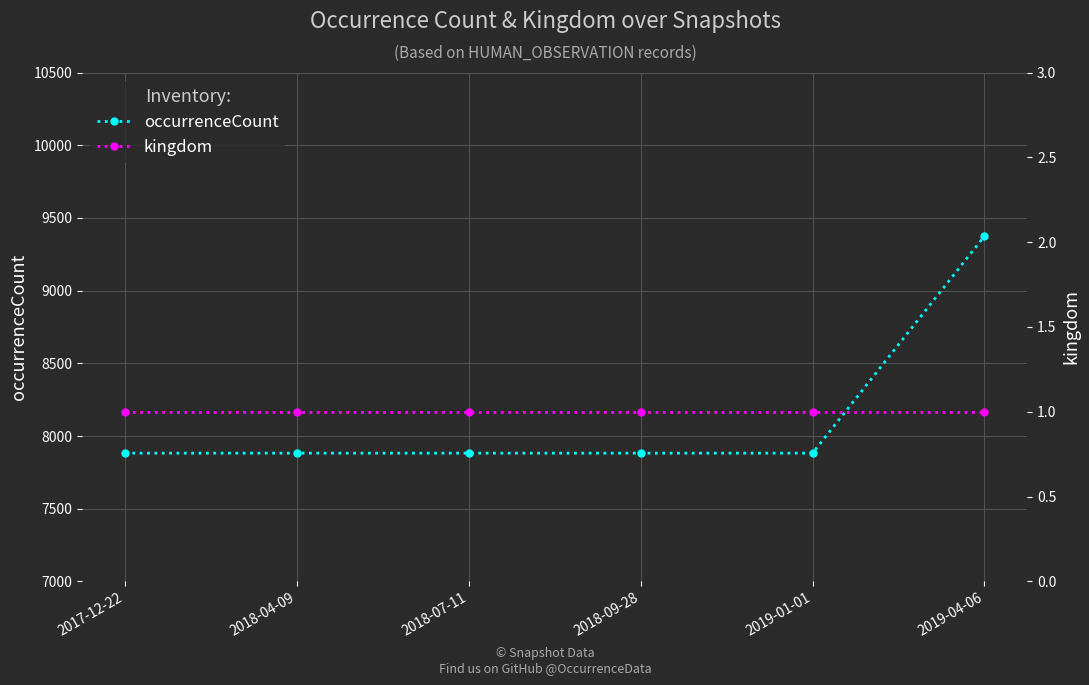

True or false: occurrenceCount and kingdom cross at least once.

False